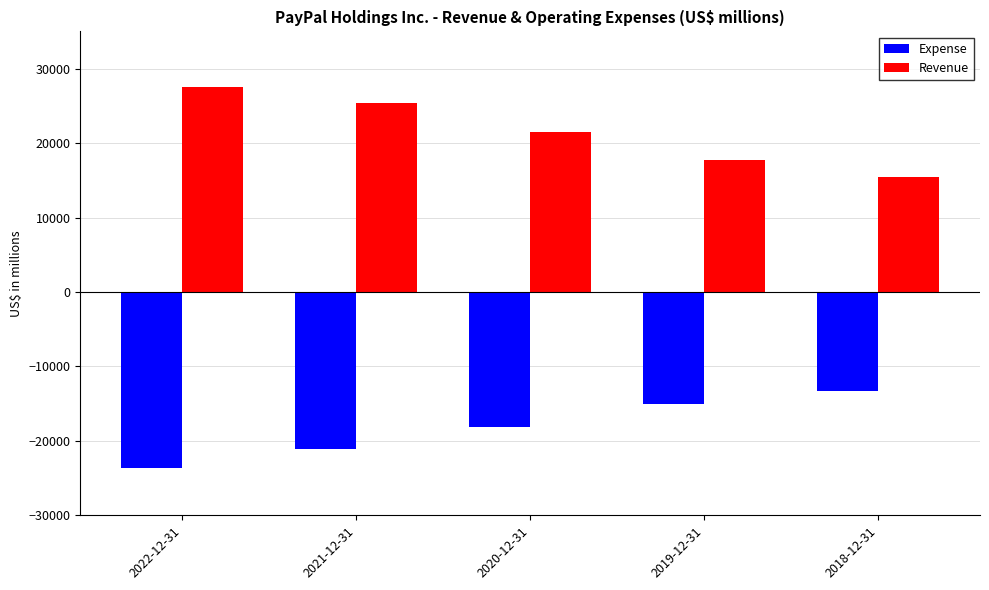

What is the average value of the Revenue series?

21513